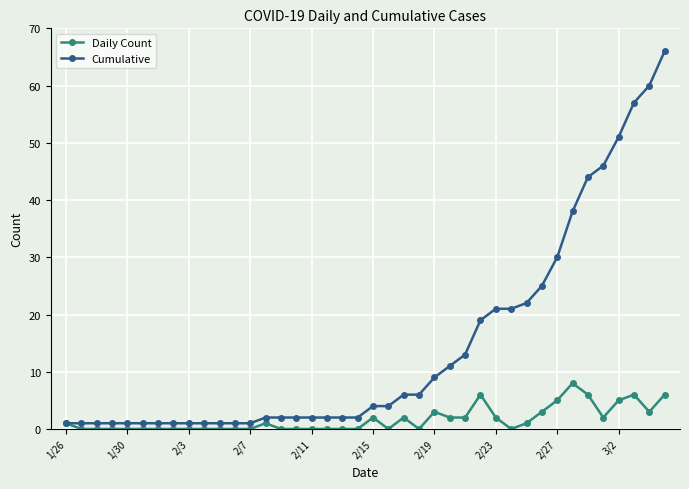

At how many categories does at least one series exceed 7?

16